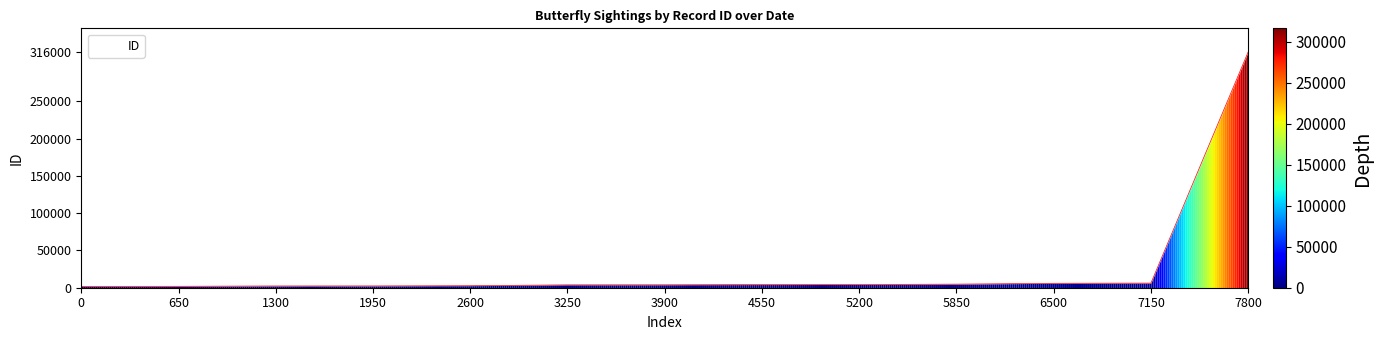

What is the greatest value displayed?

316280